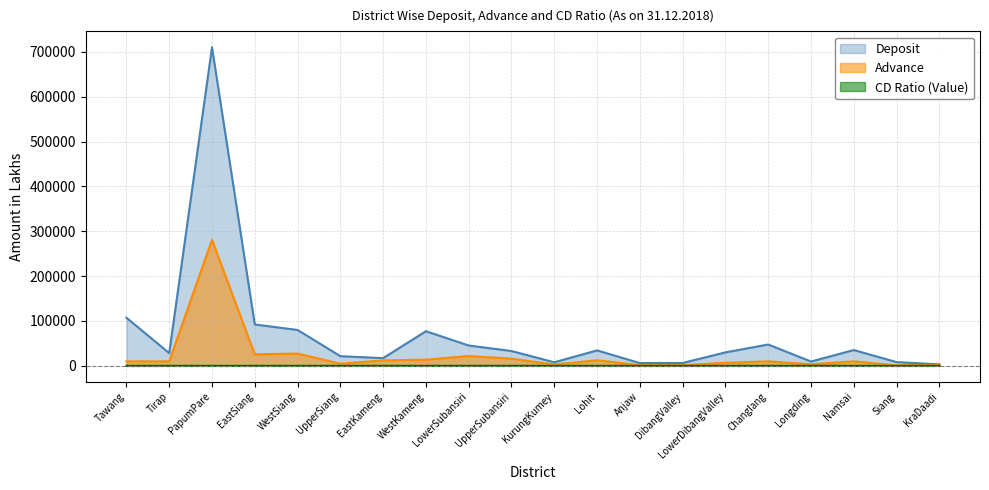

Read the Advance value at PapumPare.

280912.2